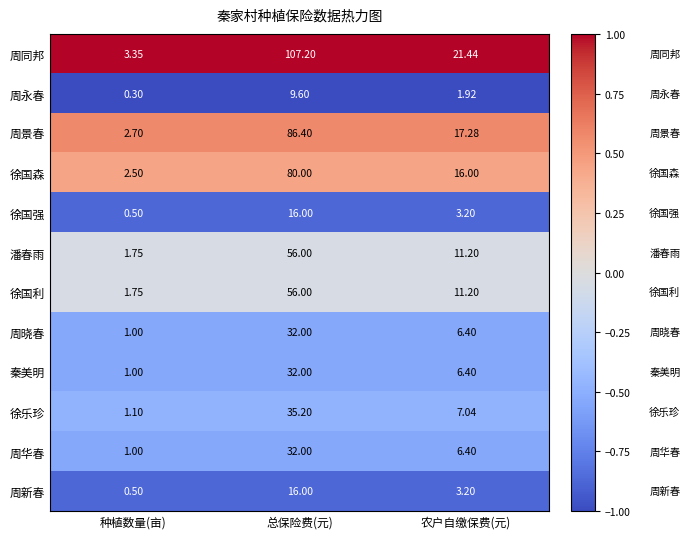

How many data points does each series have?

3